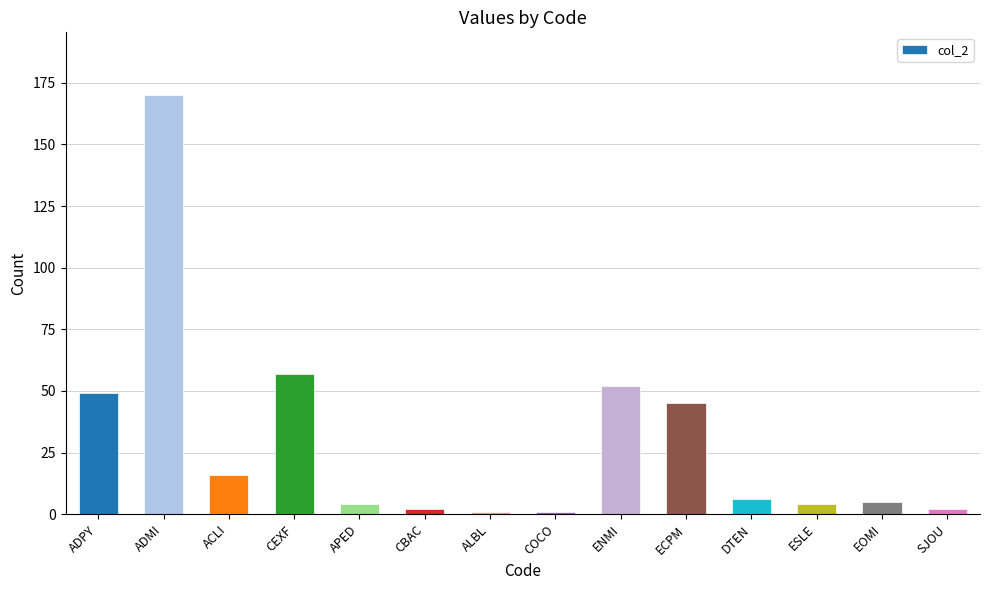

What position from the left is ECPM?

10